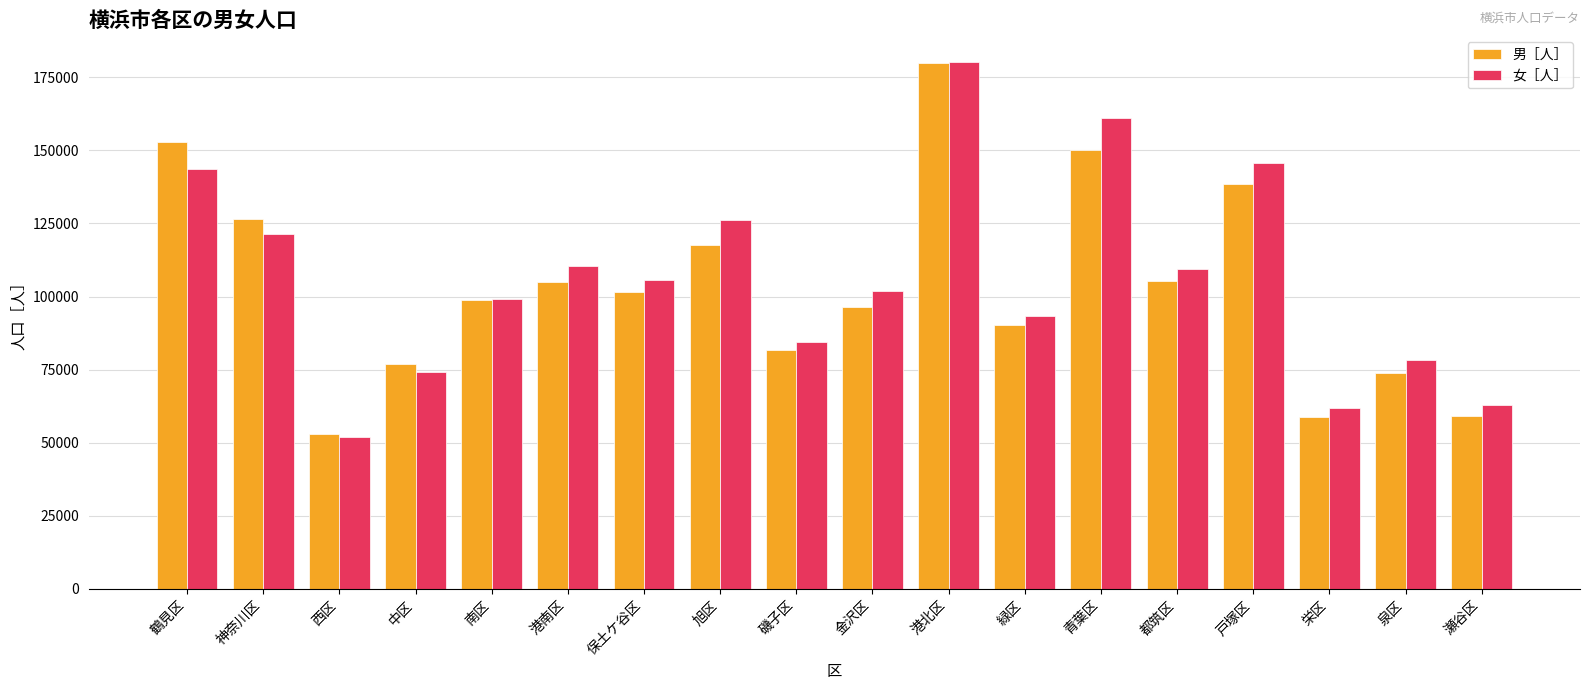

What is the difference between the 女［人］ values at 緑区 and 泉区?

14811